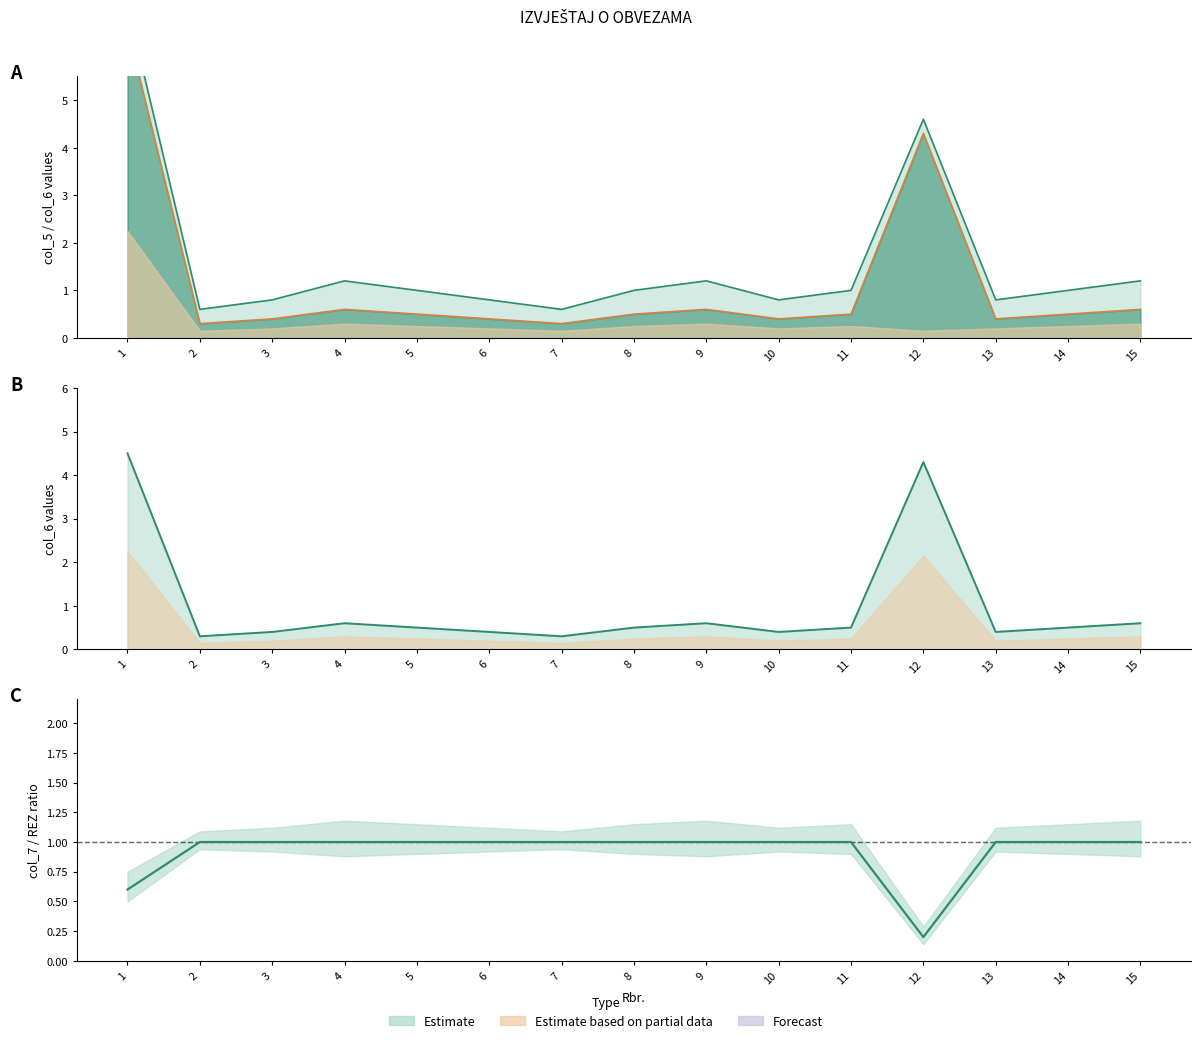

Reading left to right, transcribe all the data shown in this chart.

0.6	1.0	1.0	1.0	1.0	1.0	1.0	1.0	1.0	1.0	1.0	0.2	1.0	1.0	1.0